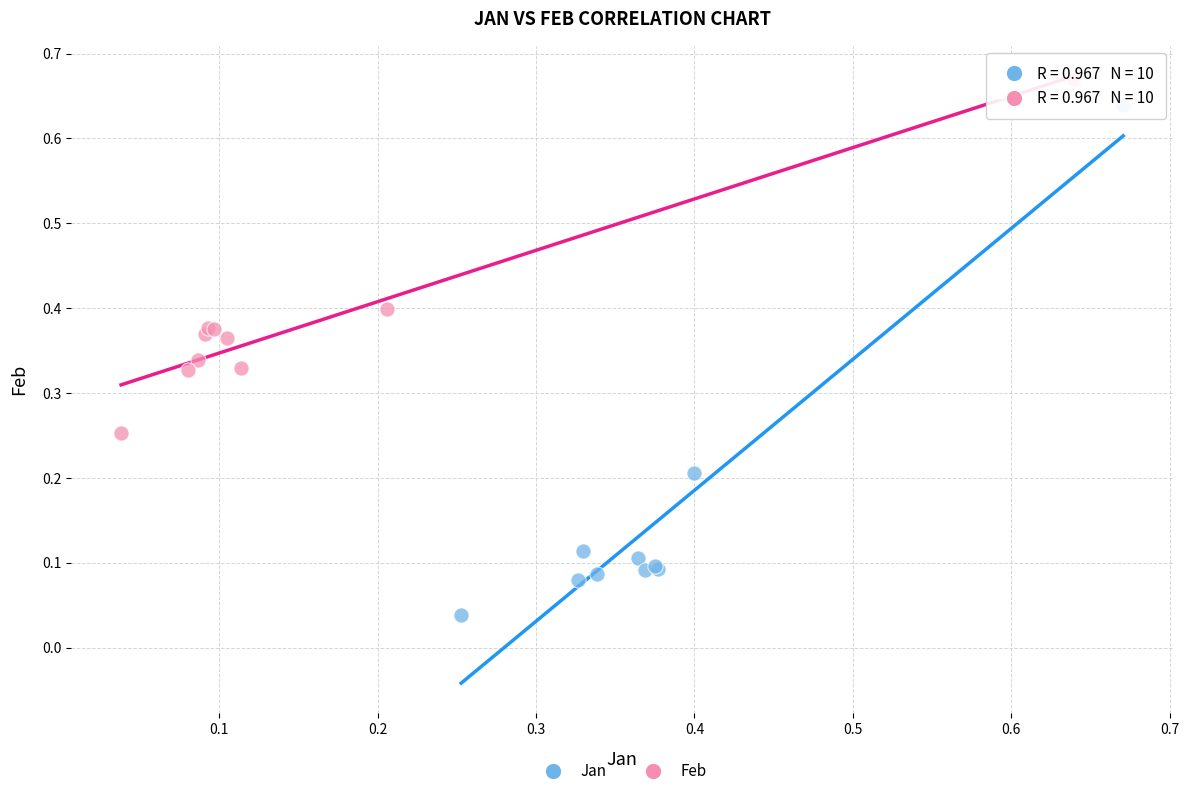

Which series has the largest Y range (max minus min)?

Jan